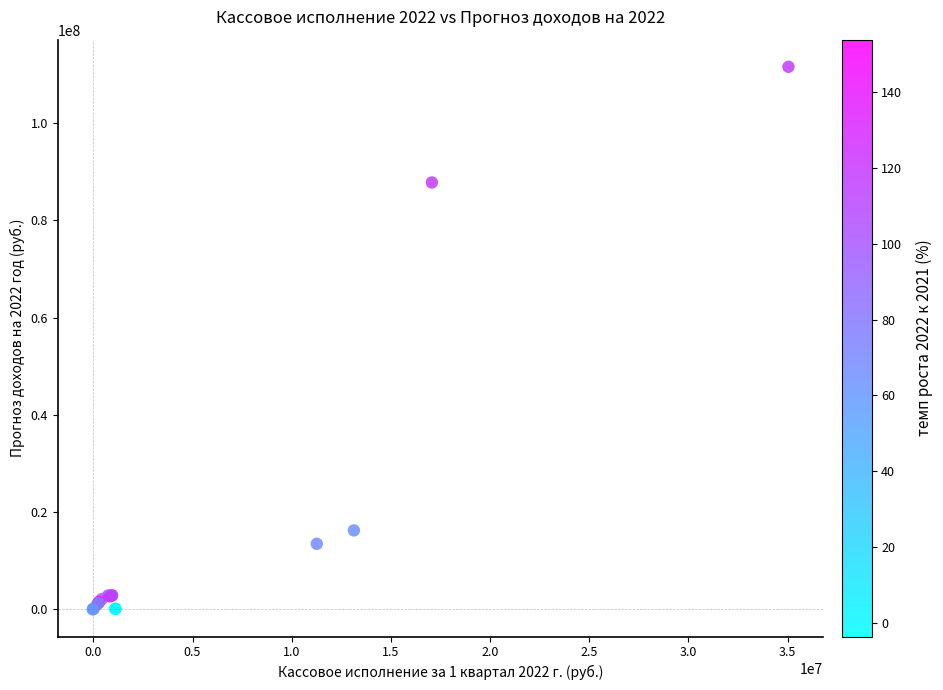

What Y value in the scatter plot is closest to 55764590?

87817100